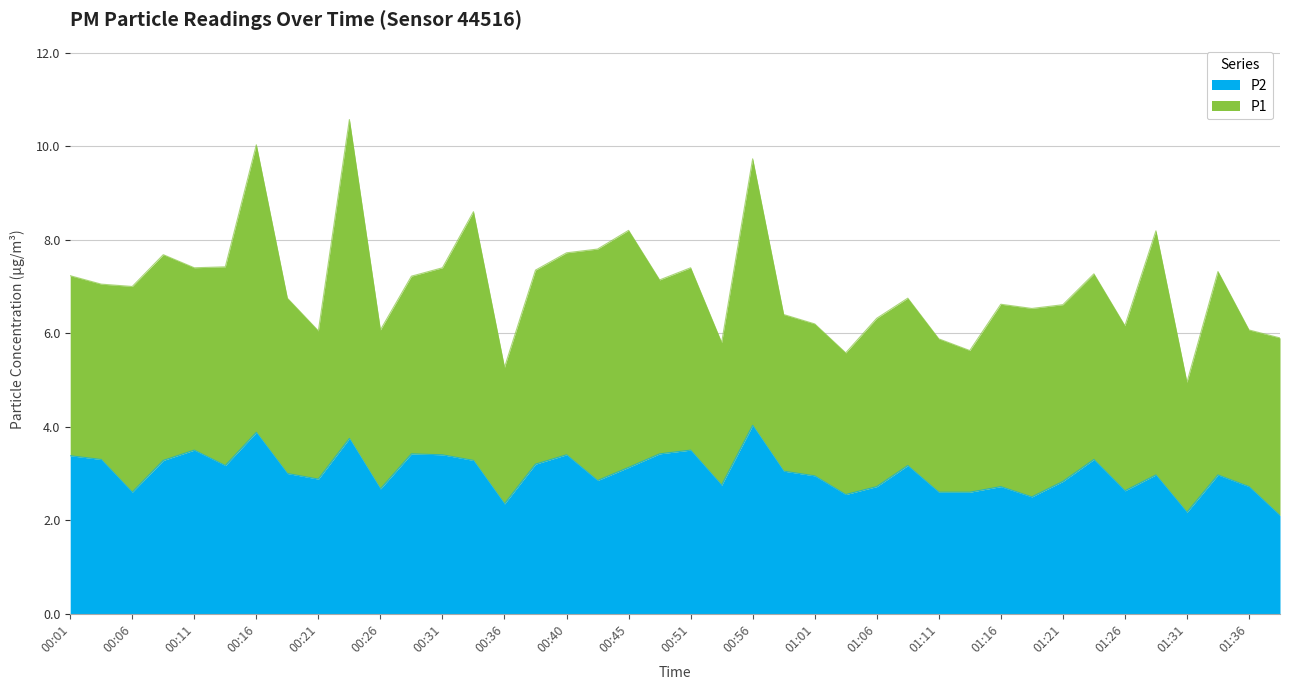

Rank the categories by value from lowest to highest.

01:39, 01:31, 00:36, 01:18, 01:03, 00:06, 01:11, 01:13, 01:26, 00:26, 01:06, 01:16, 01:36, 00:53, 01:21, 00:43, 00:21, 01:01, 01:29, 01:34, 00:18, 00:59, 00:45, 00:14, 01:08, 00:38, 00:09, 00:33, 00:04, 01:23, 00:01, 00:31, 00:40, 00:28, 00:48, 00:11, 00:51, 00:23, 00:16, 00:56